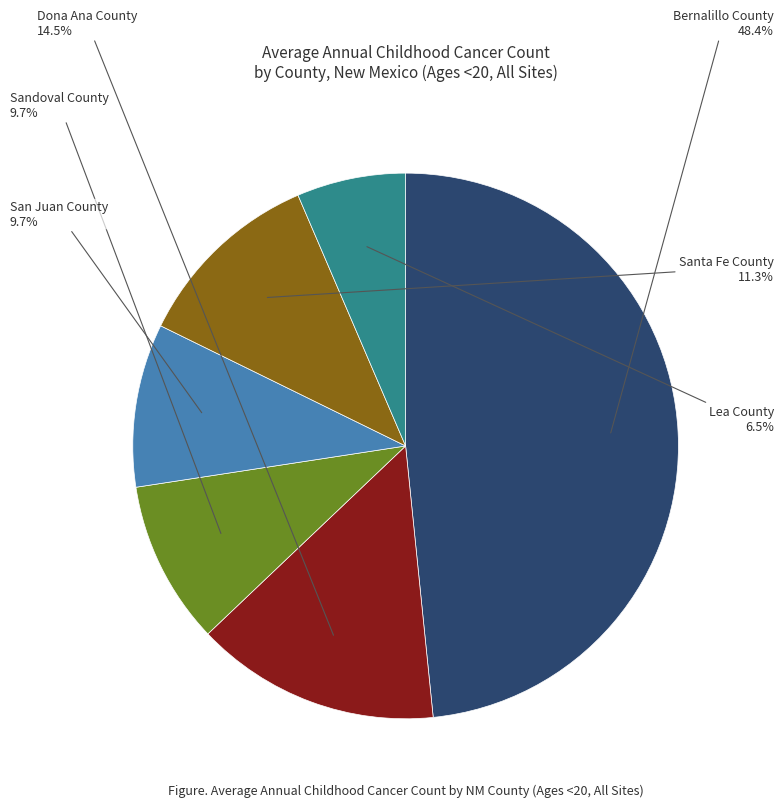

Does any single category account for the majority?

No